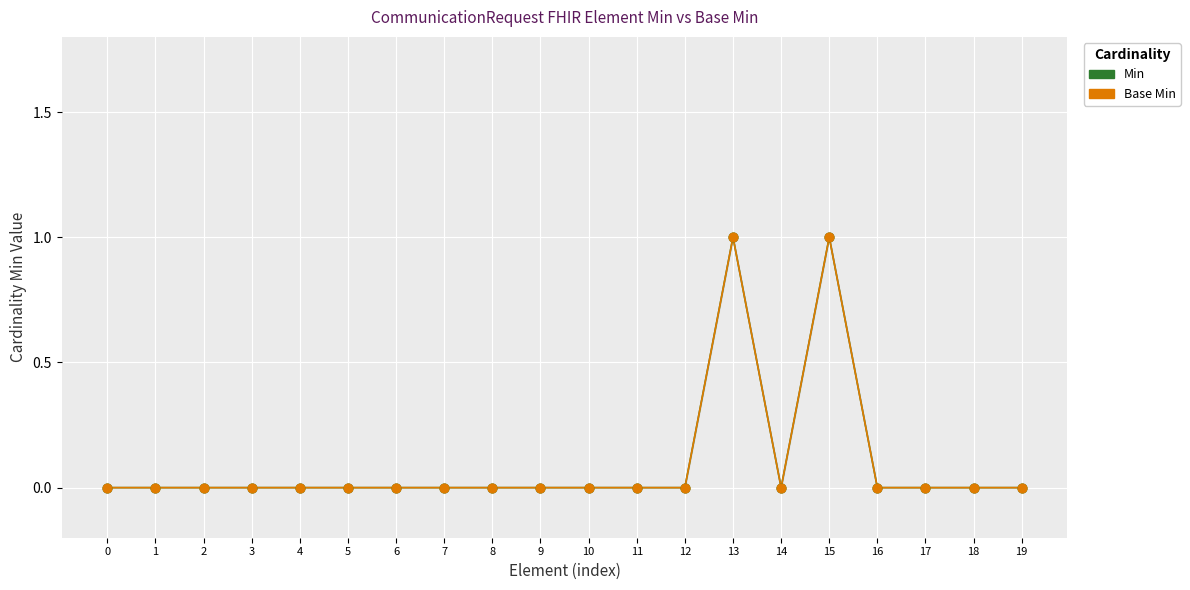

At how many categories does at least one series exceed 0?

2